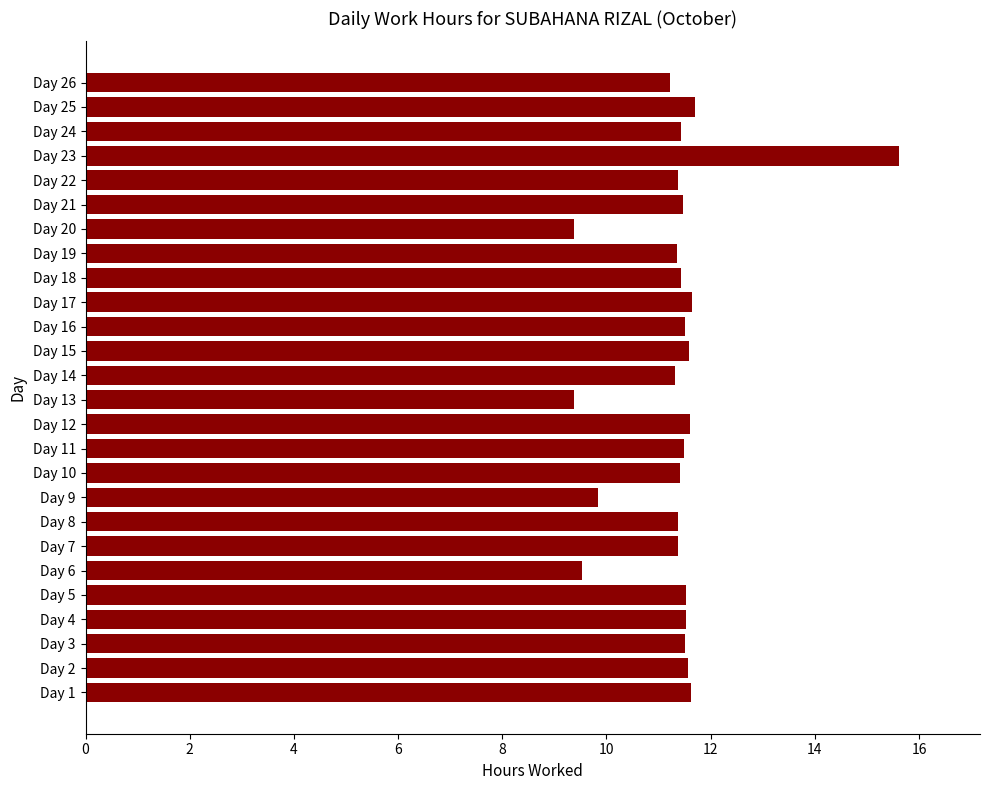

Which has a higher value, Day 9 or Day 7?

Day 7